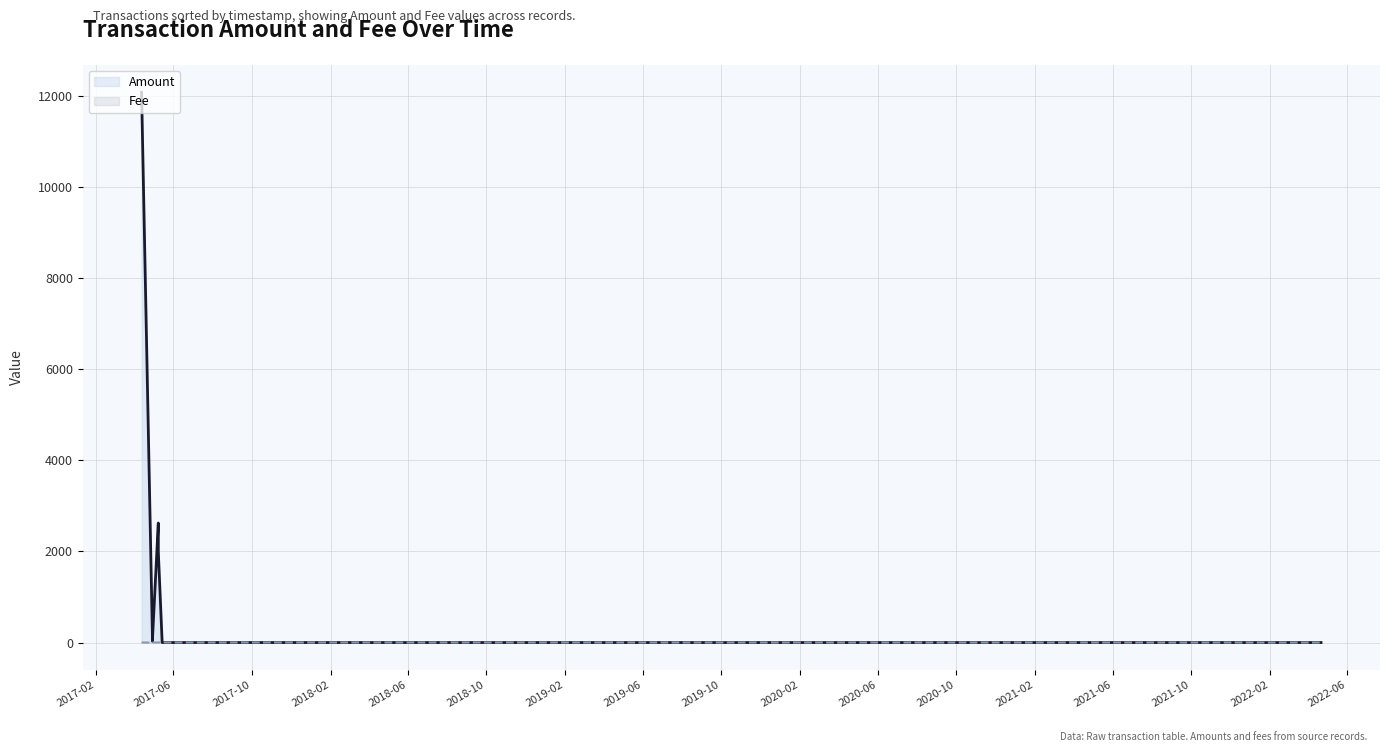

What are all the series names shown in the legend?

Amount, Fee